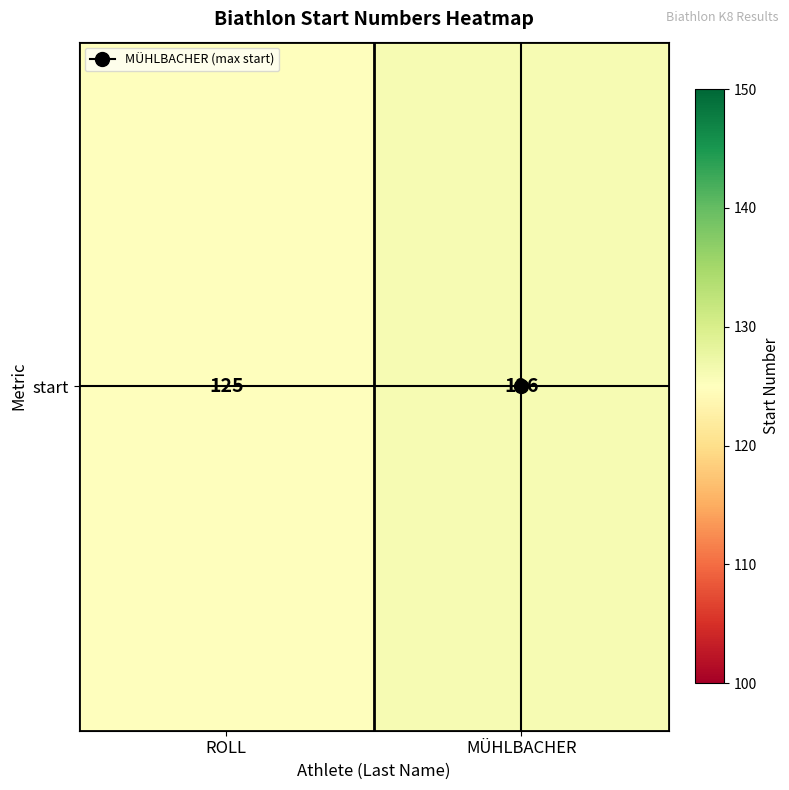

Reading left to right, transcribe all the data shown in this chart.

125	126